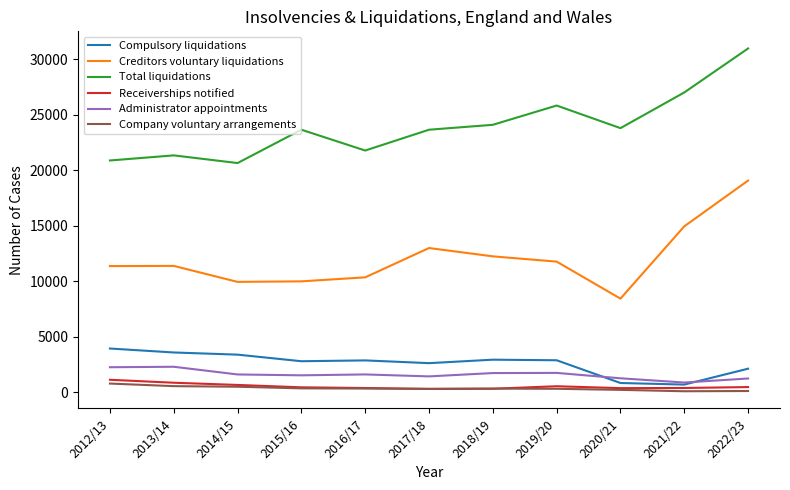

What is the smallest value displayed?

103